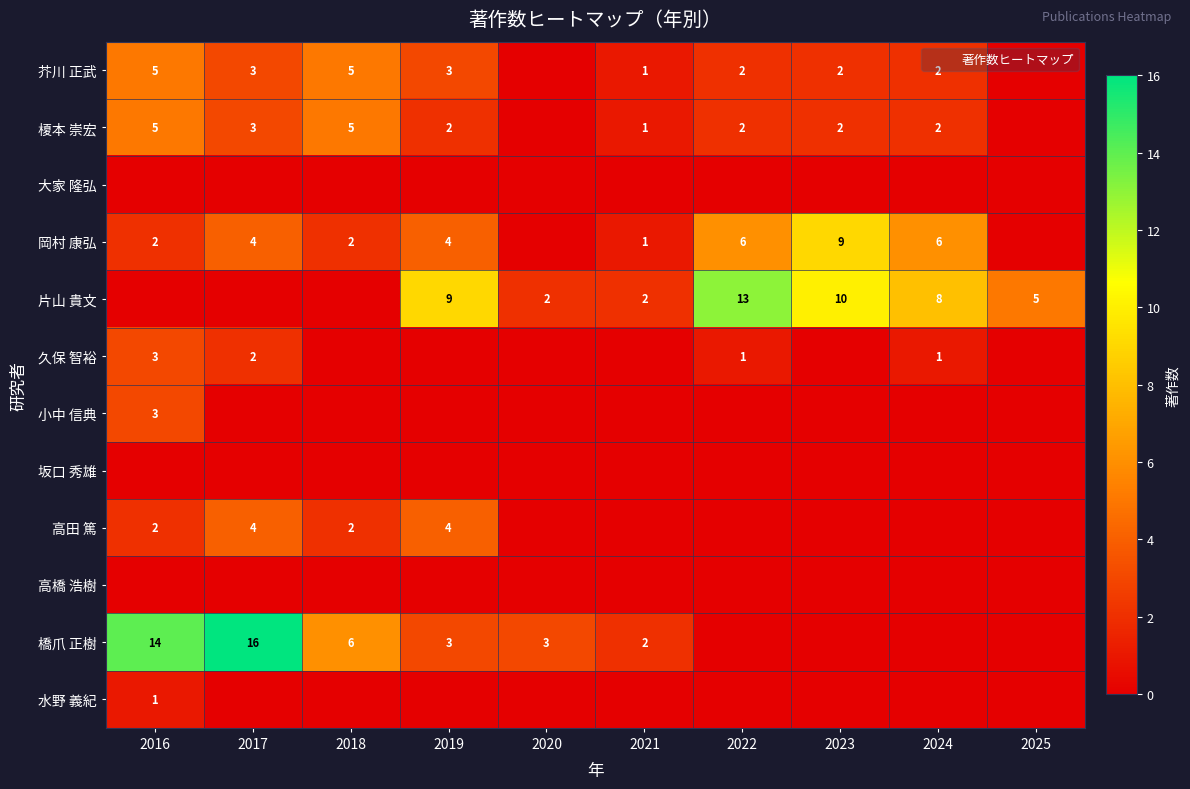

How many distinct data groups are displayed?

12